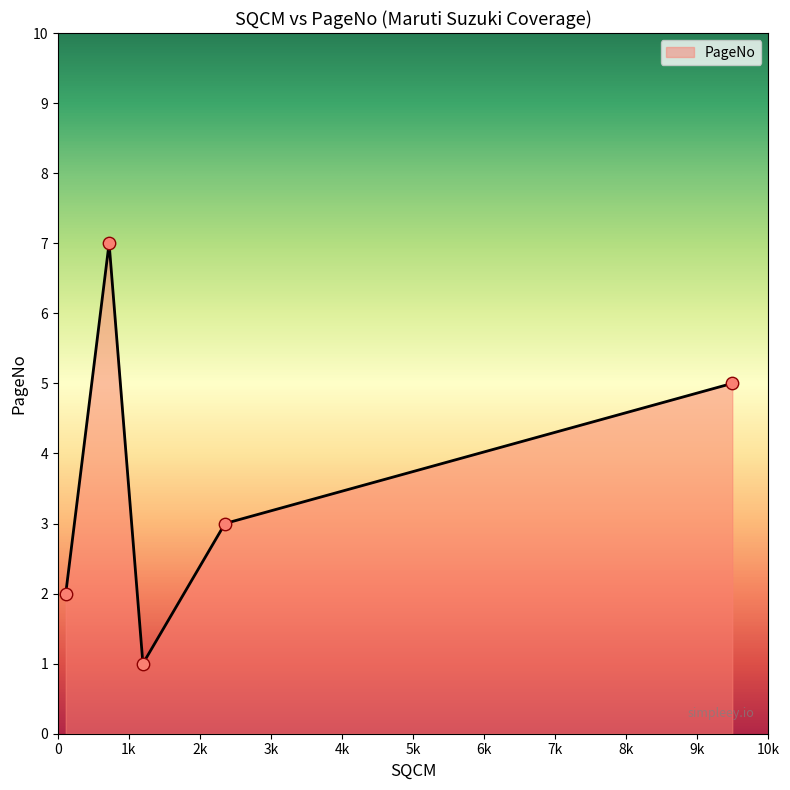

What is the sum of all values?

18